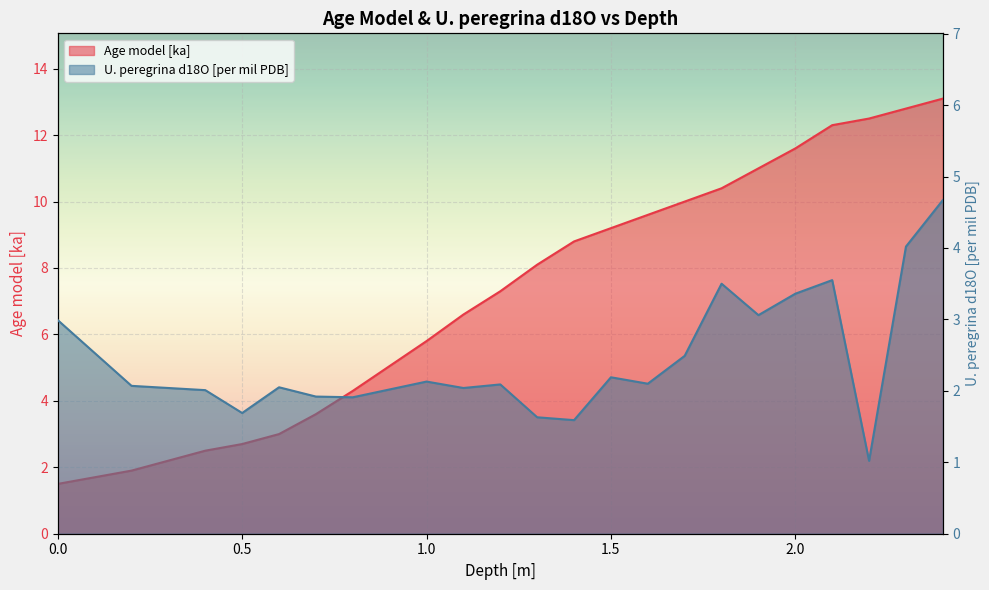

What is the difference between the maximum and minimum values in the U. peregrina d18O [per mil PDB] series?

3.6